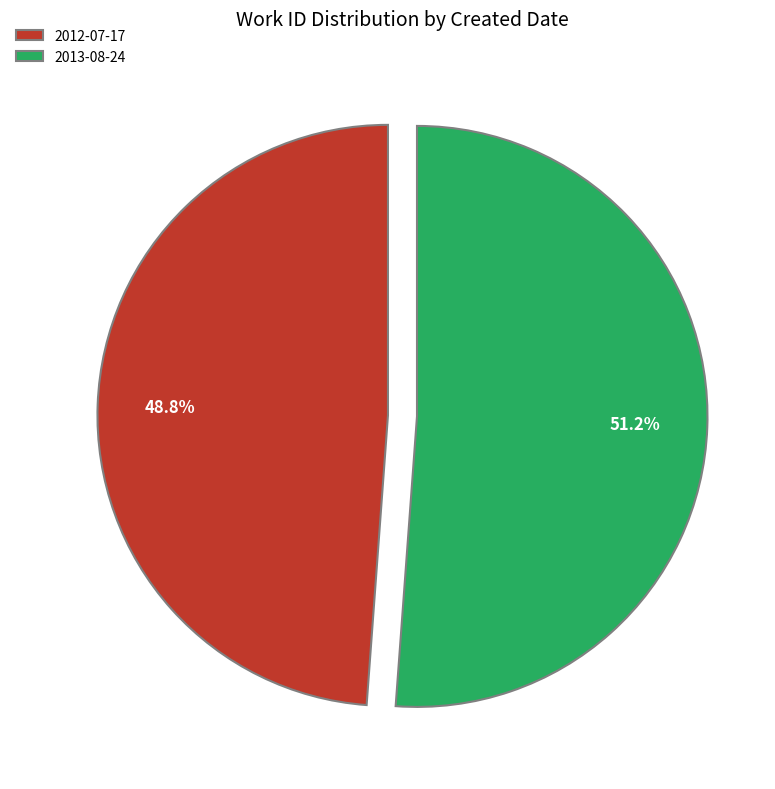

What is the ratio of the value at 2013-08-24 to the value at 2012-07-17?

1.0